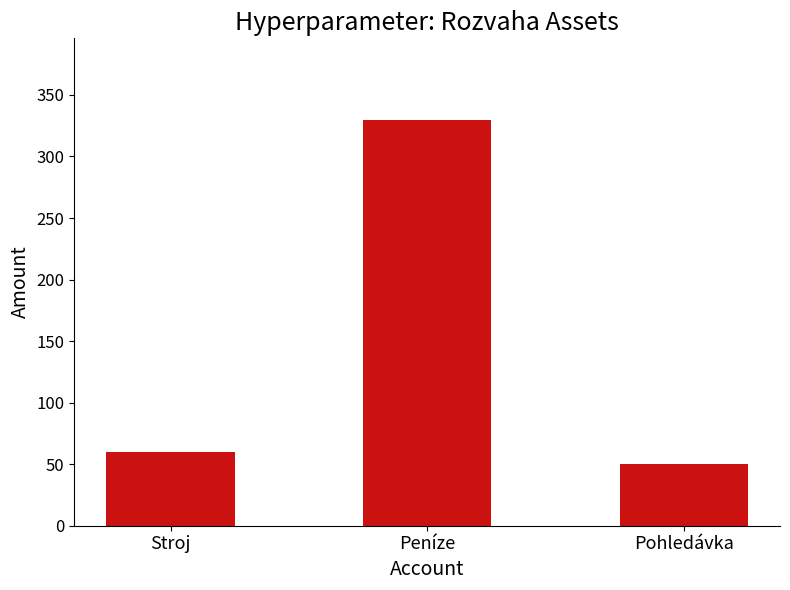

The chart shows a value of 50 at Pohledávka. True or false?

True